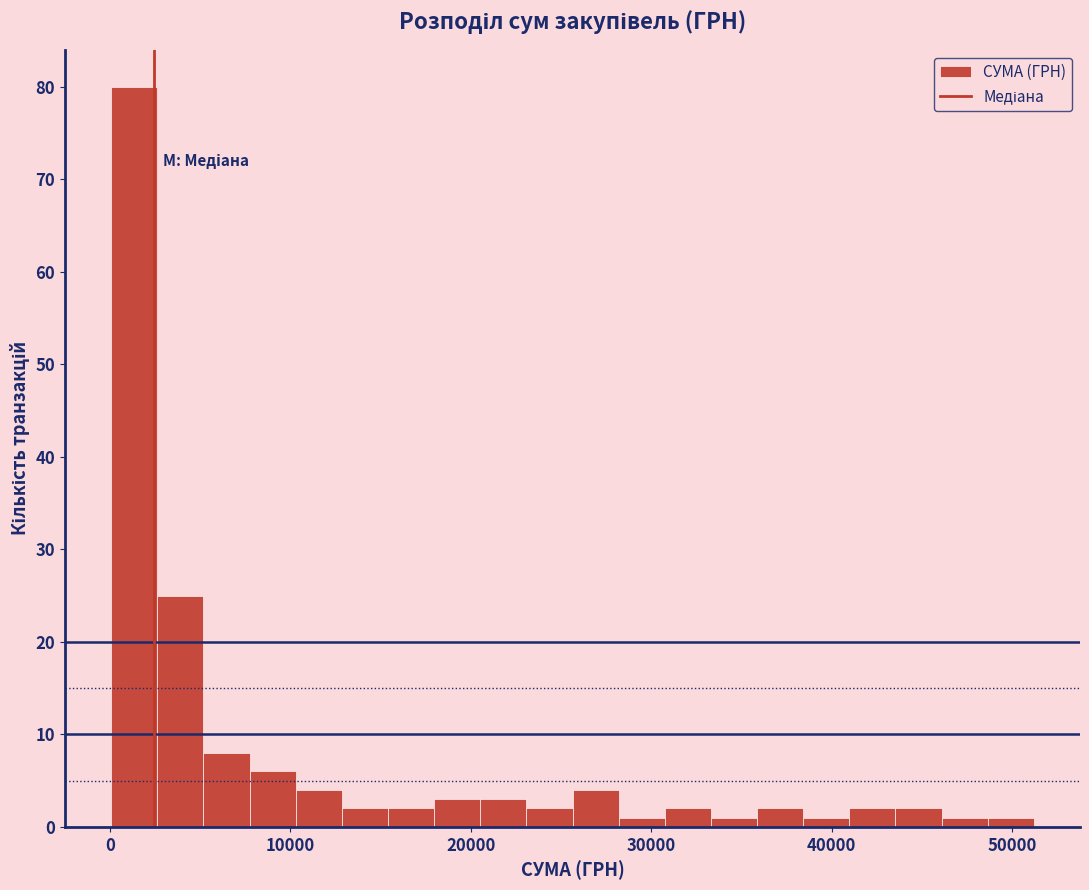

Around what value on the x-axis is the tallest bar? Give the approximate position of its centre, as read against the axis.

1000